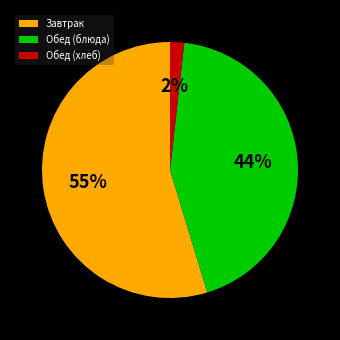

Count the number of slices in the pie.

3